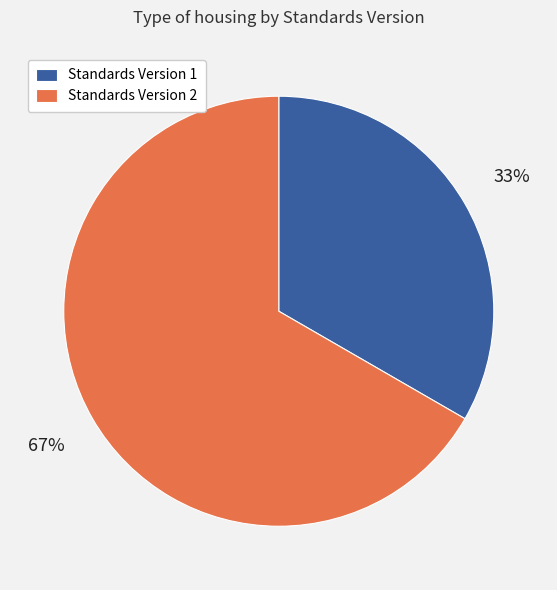

What percentage is the Standards Version 2 slice, to the nearest percent?

67%